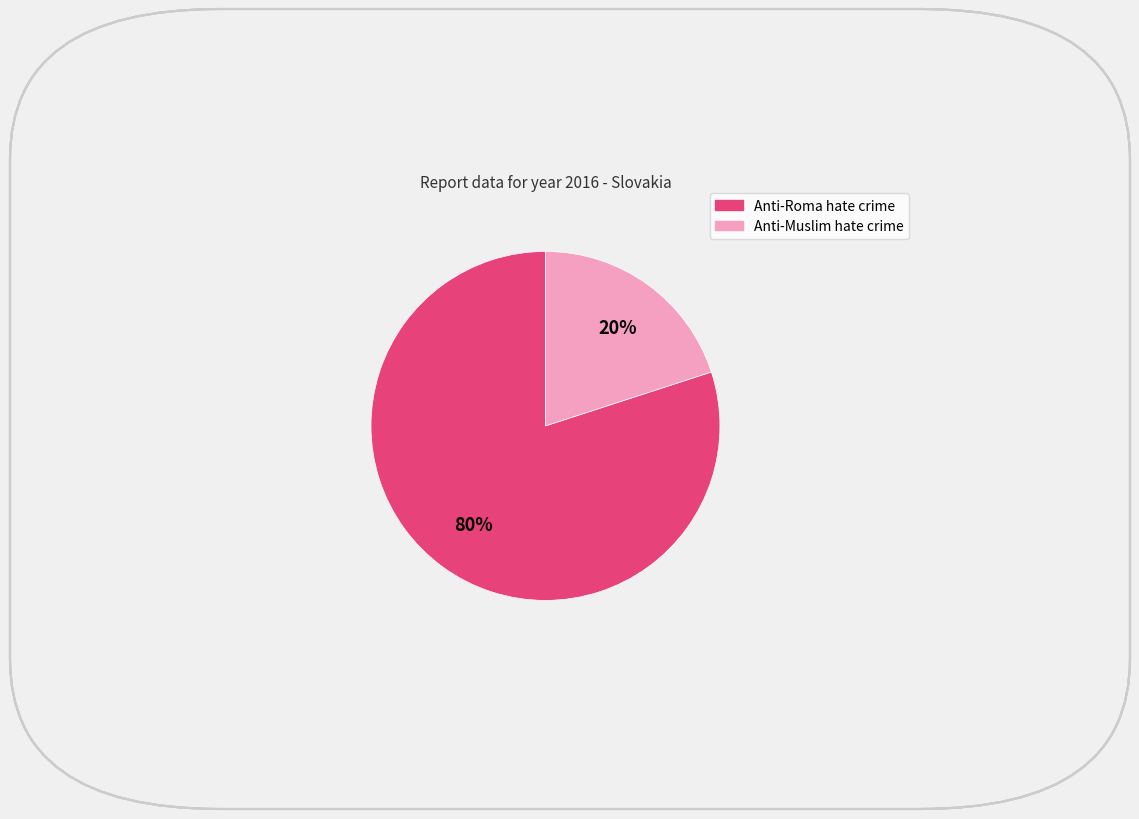

To the nearest percent, what percentage of the pie is Anti-Muslim hate crime?

20%